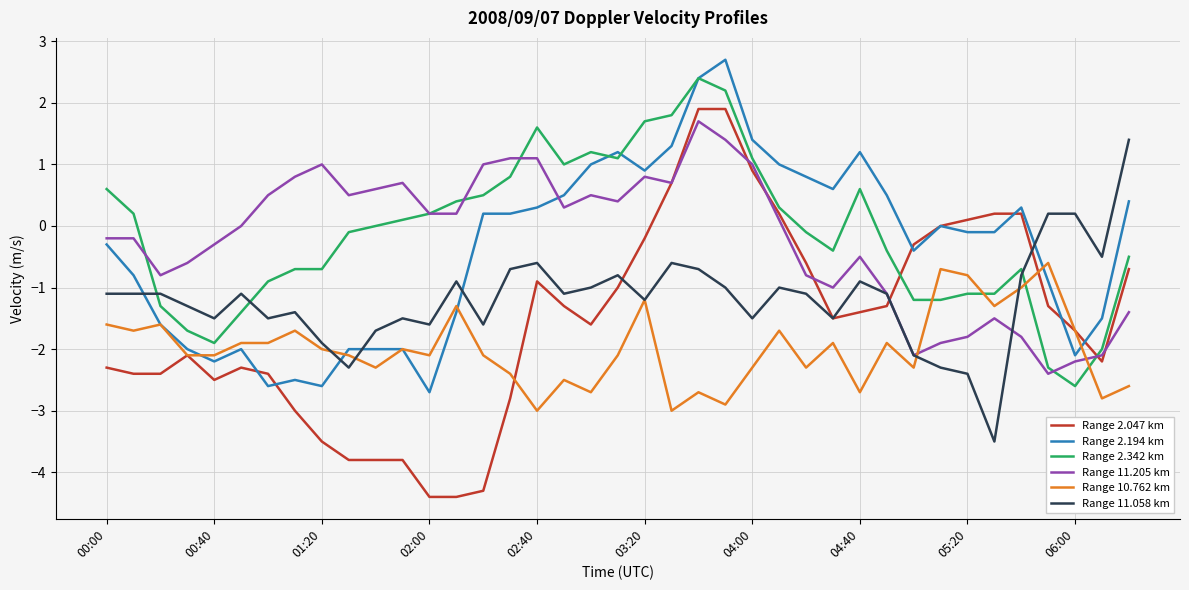

True or false: Range 2.342 km has more than 2 points higher than both neighbors.

True